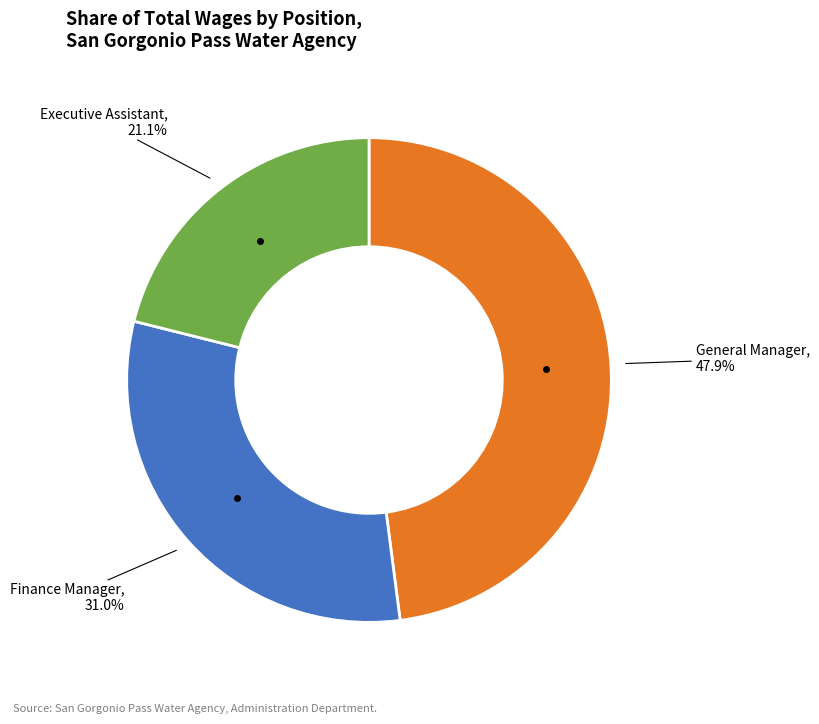

Rank the categories by value from highest to lowest.

General Manager, Finance Manager, Executive Assistant